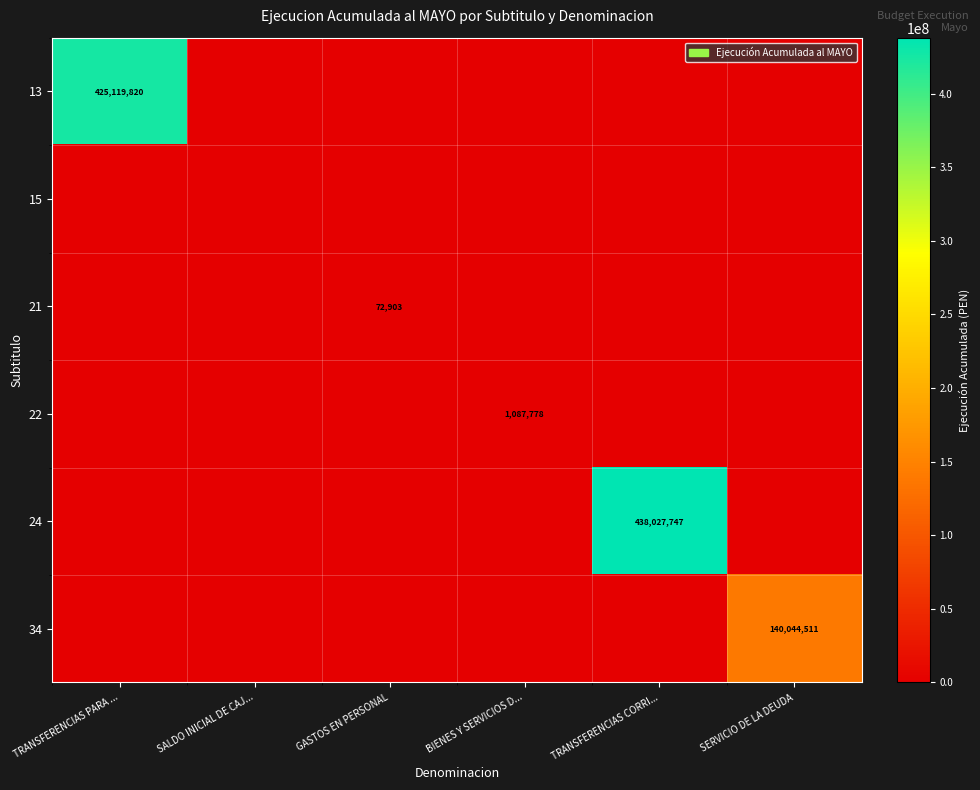

Is it true that 24 equals 726119297 at TRANSFERENCIAS CORRI...?

False